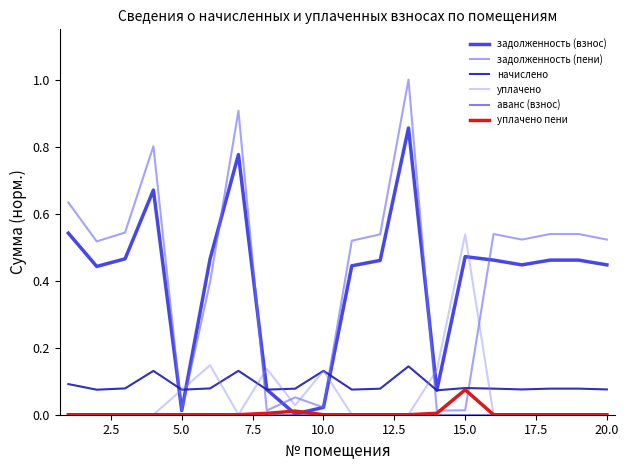

Which series has the widest spread of values?

задолженность (пени)